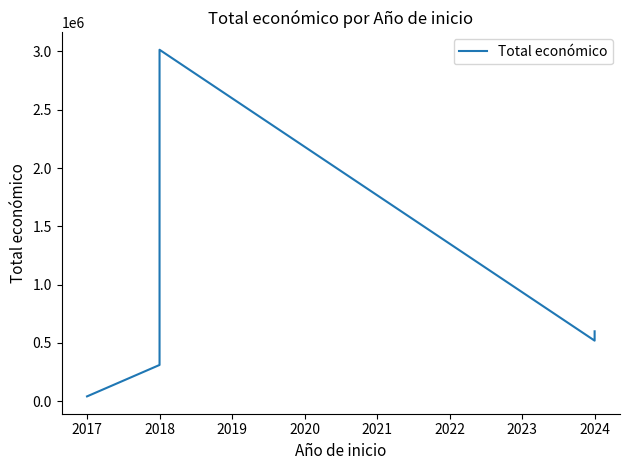

What is the value of the 2nd point from the left?

311553